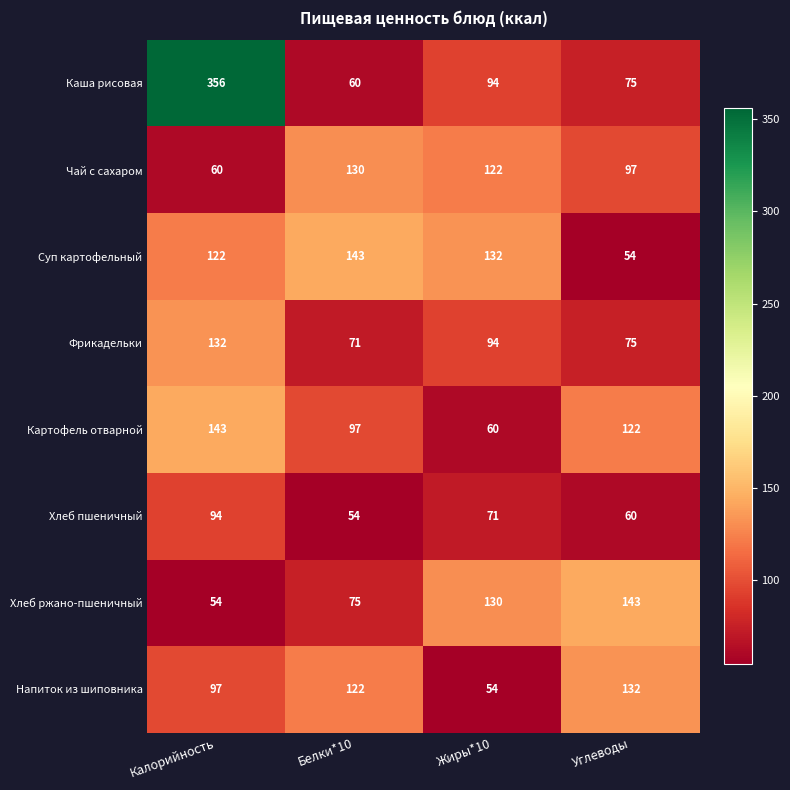

Which series changed the most between Калорийность and Белки*10?

Каша рисовая